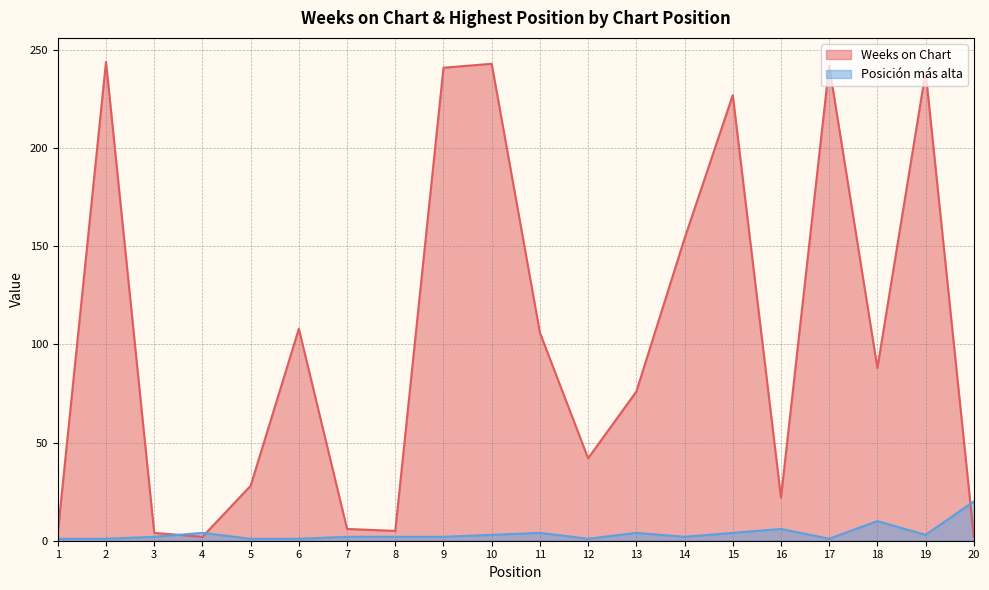

The Posición más alta series shows 1 at 2. True or false?

False